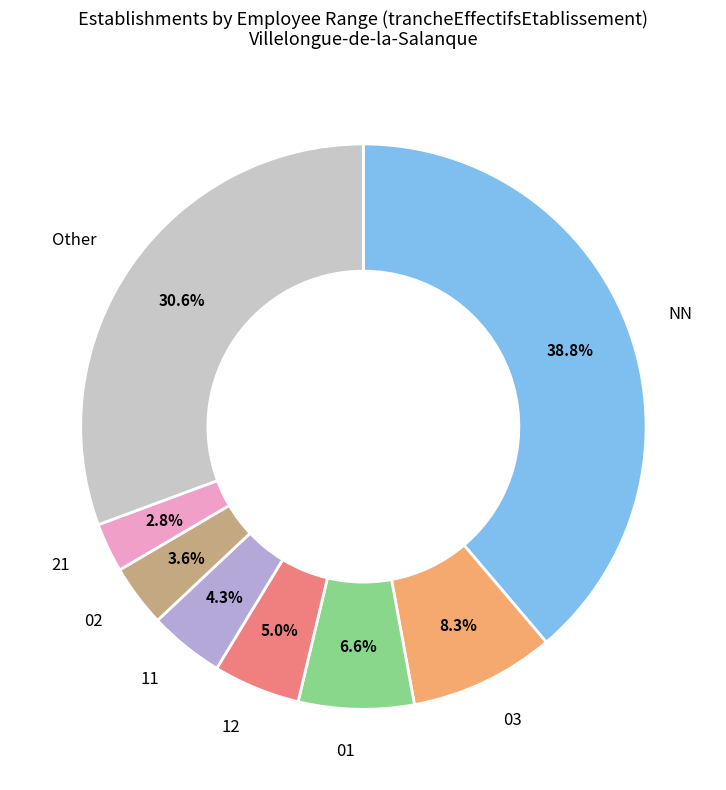

How many slices are in this pie chart?

8